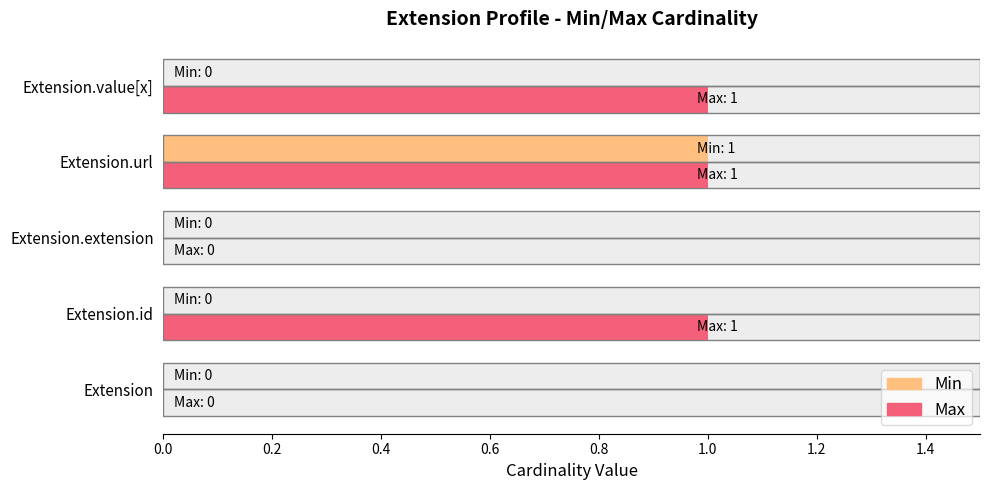

Which series has the widest spread of values?

Max